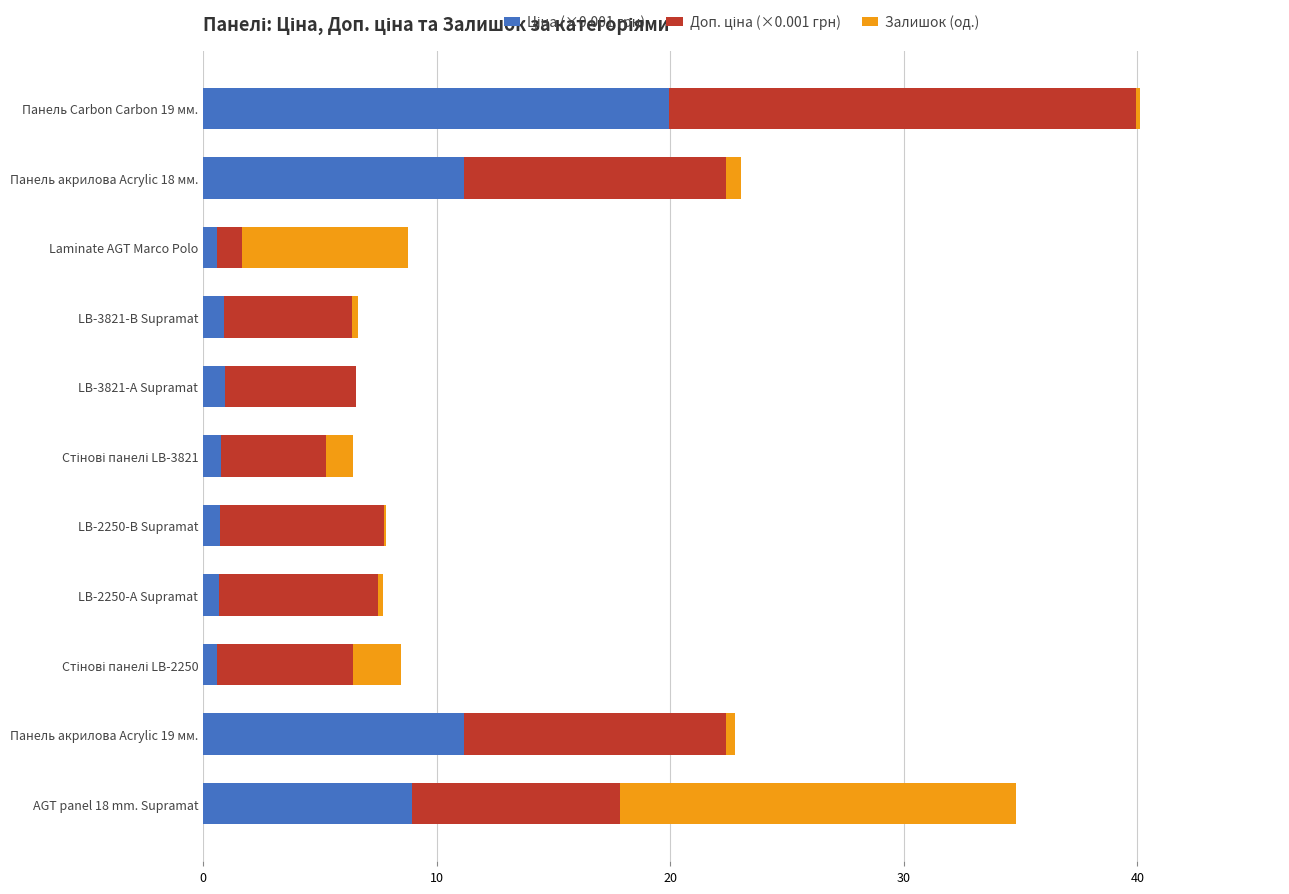

At which category is the sum across all series the highest?

Панель Carbon Carbon 19 мм.